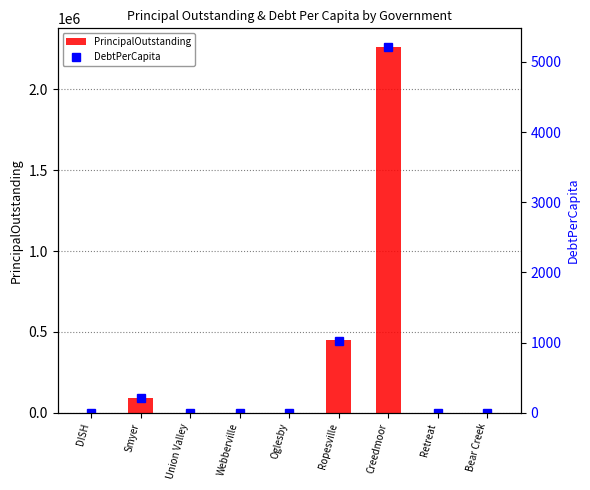

At how many categories does at least one series exceed 1002605?

1